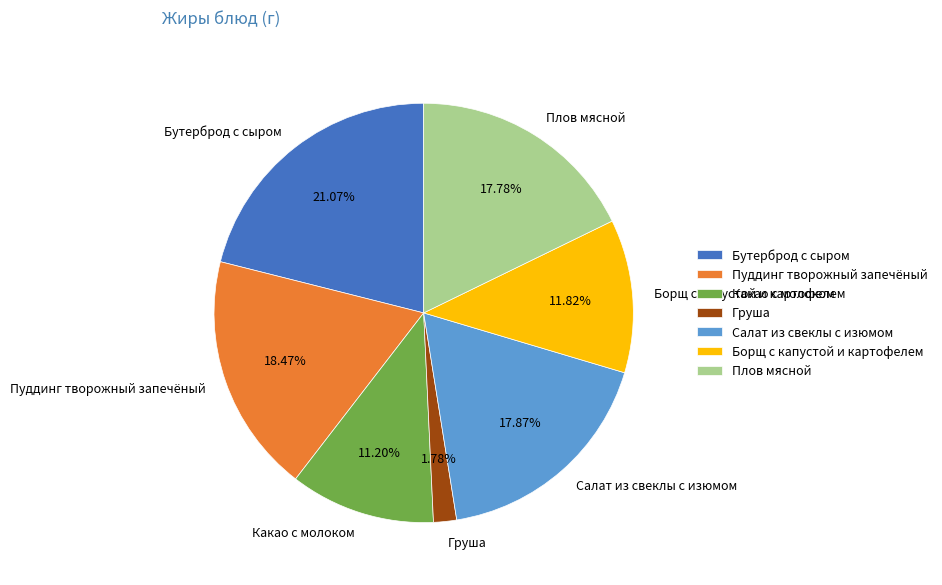

Does Борщ с капустой и картофелем account for over 50% of the chart?

No